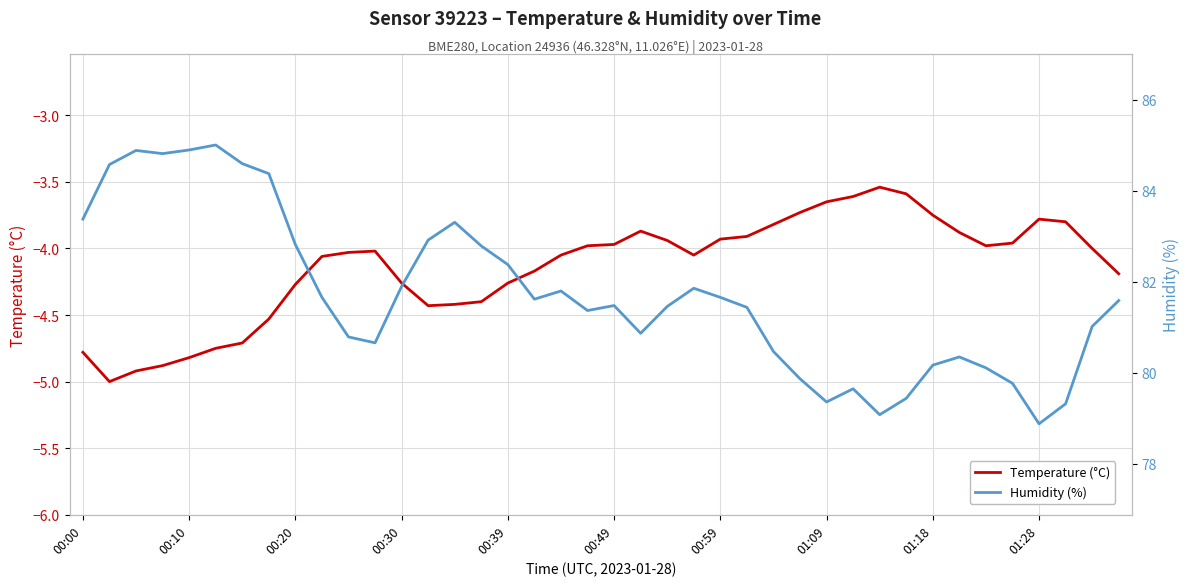

What is the difference between the Temperature (°C) values at 33 and 35?

0.1